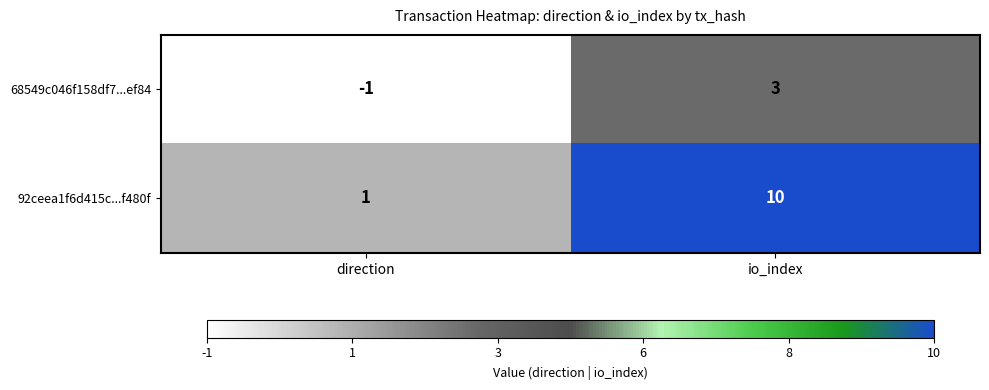

What is the sum of the 92ceea1f6d415c...f480f values at io_index and direction?

11